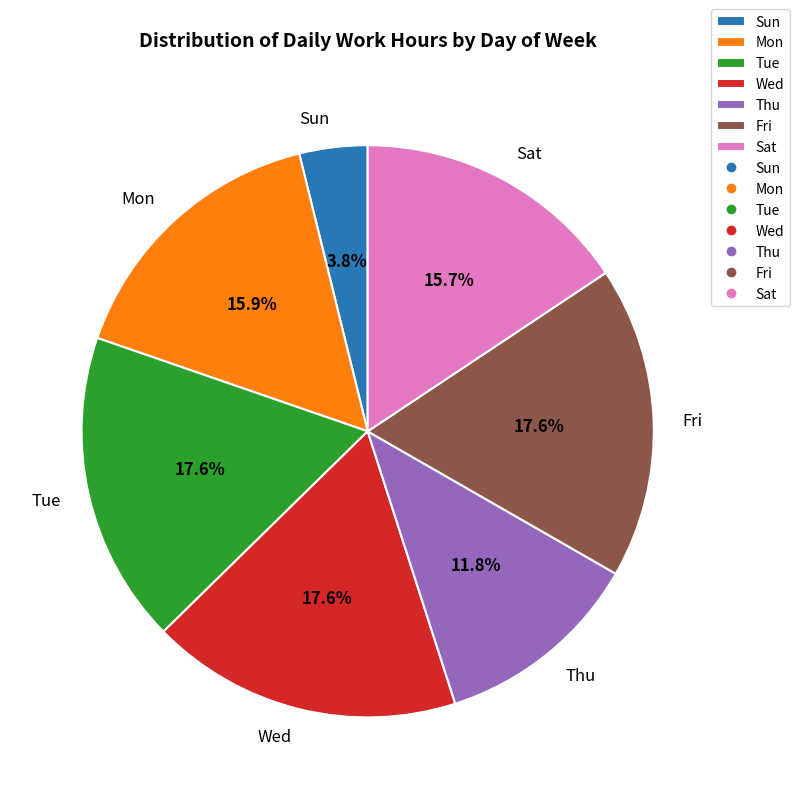

Does Mon represent more than half of the total?

No